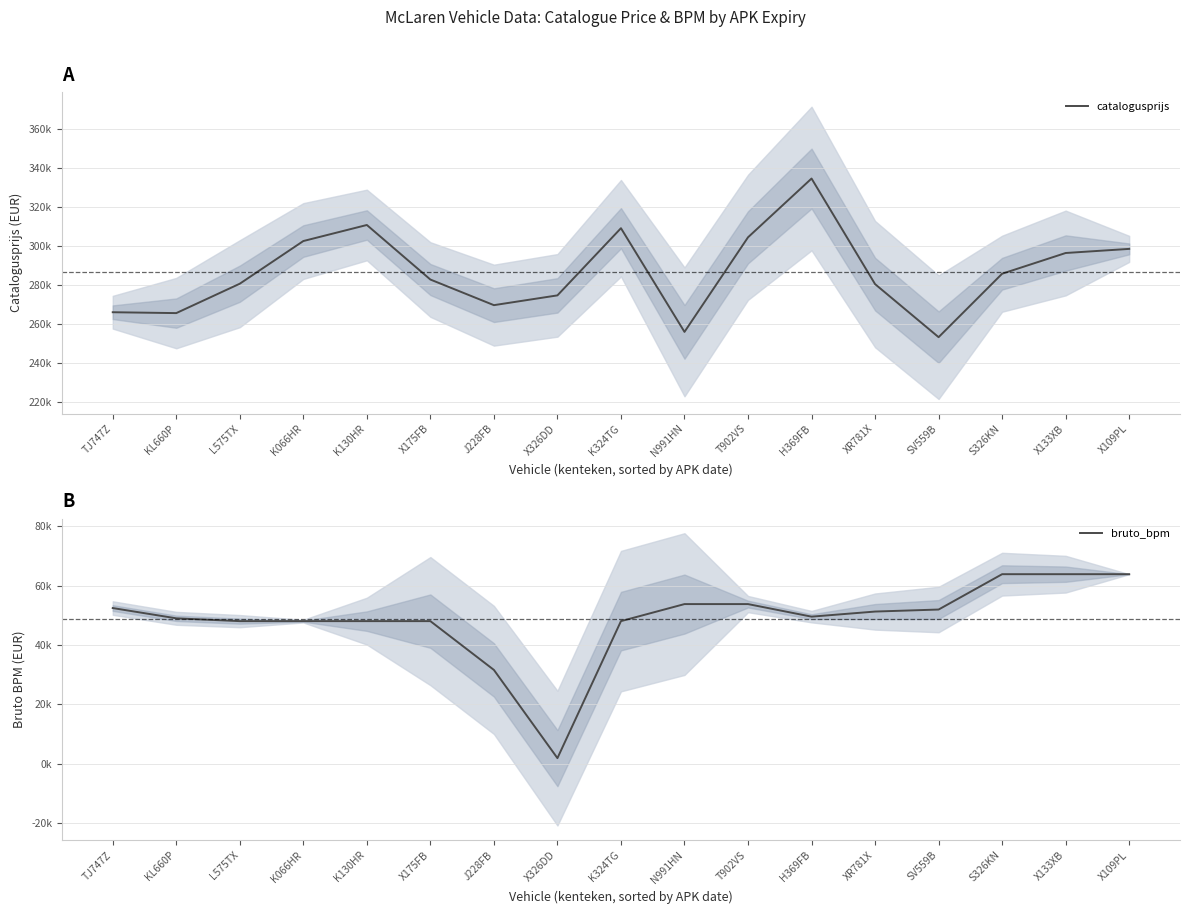

Which category has the lowest value in the catalogusprijs series?

SV559B